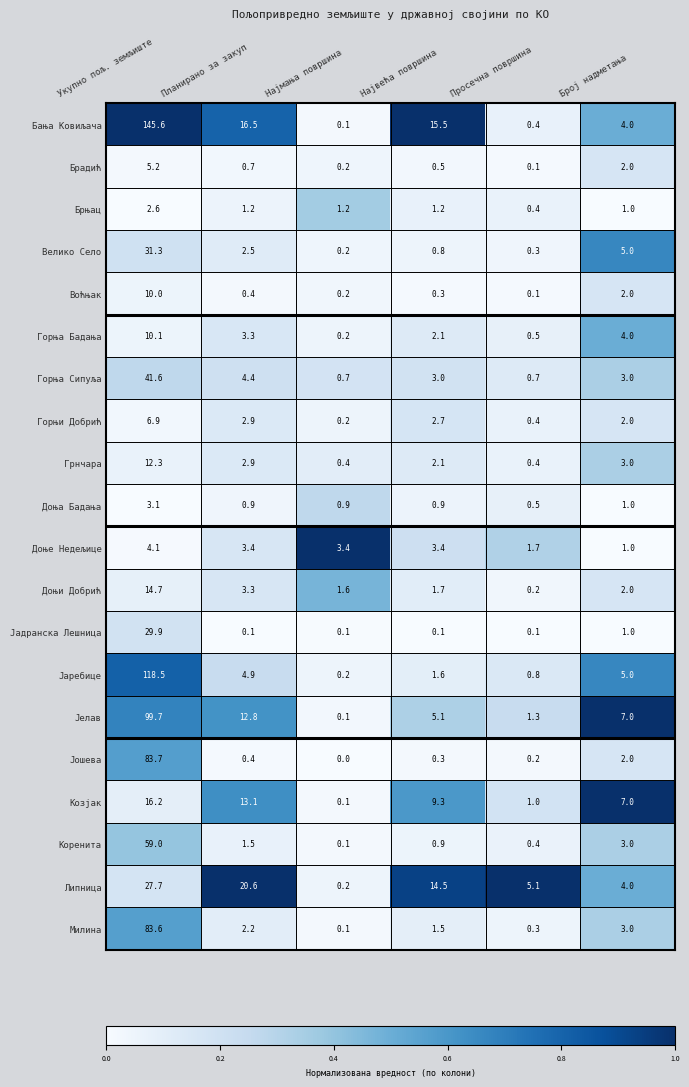

What is the difference between the Јелав values at Просечна површина and Планирано за закуп?

11.5